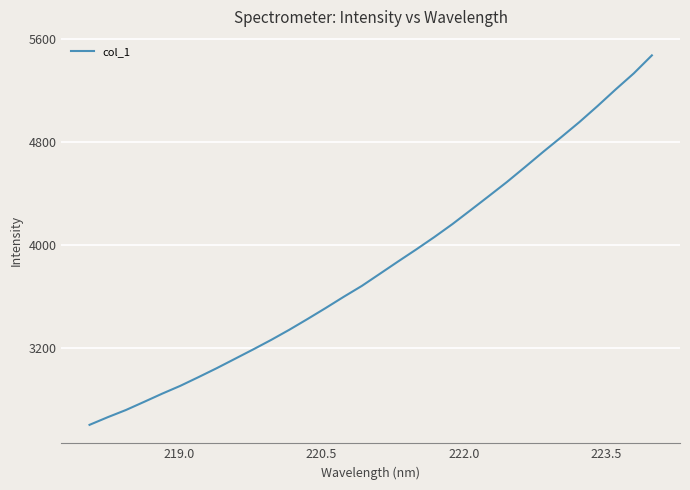

What is the minimum value shown in the chart?

2606.1